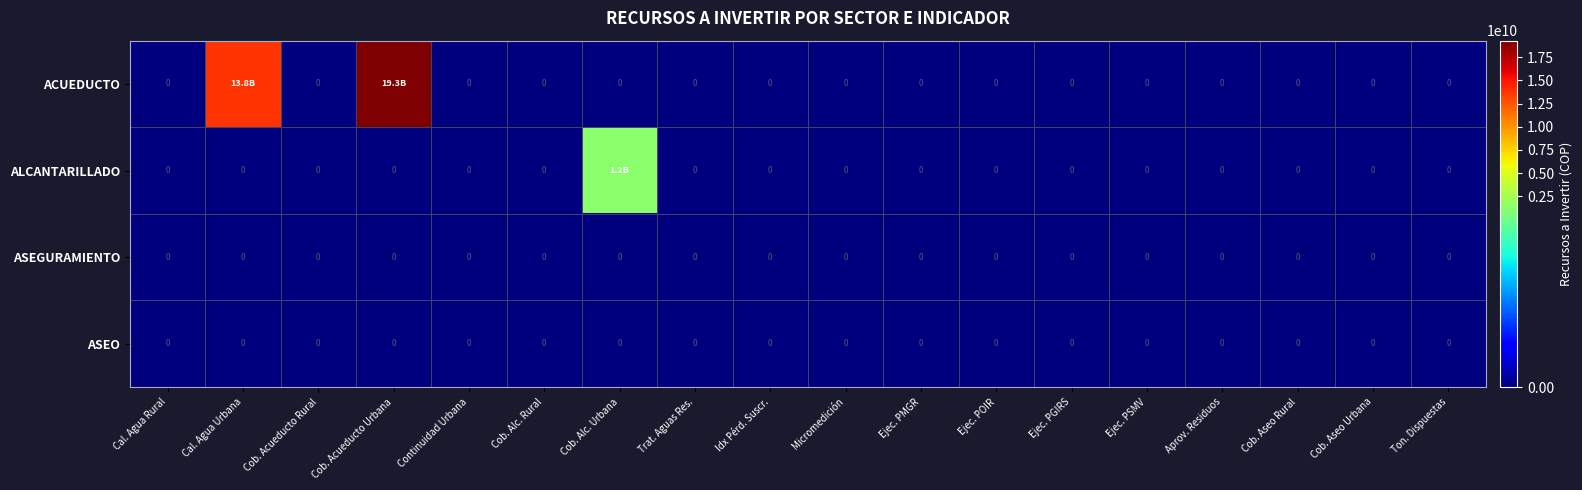

At which category does the chart reach its peak across all series?

Cob. Acueducto Urbana